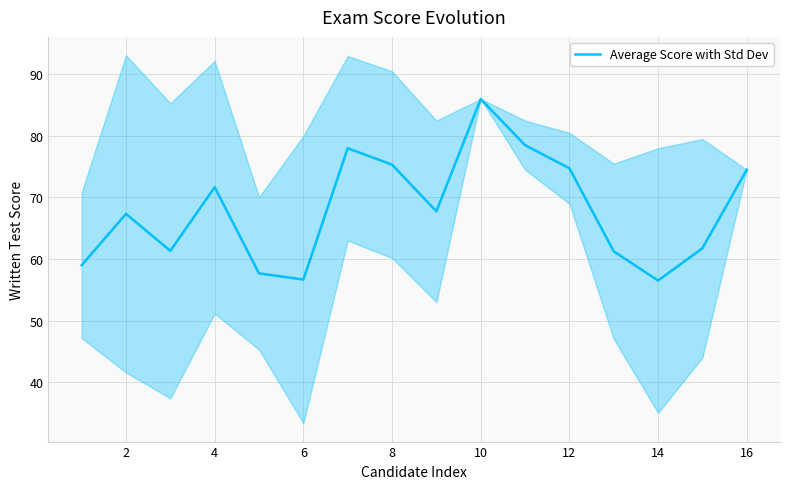

Is it true that Average Score with Std Dev equals 56.7 at 6?

True